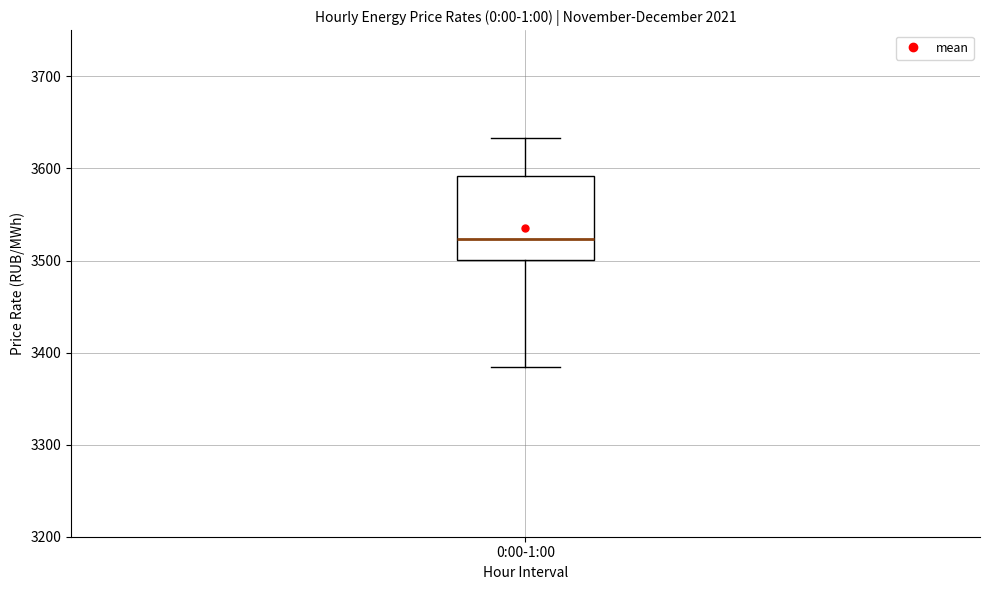

Transcribe this box plot: give where the median line is, the range the box spans, and where the two whiskers end, as read against the y-axis. The values are not printed on the chart, so give them approximately, as read against the axis.

median 3520, box 3500 to 3590, whiskers 3380 to 3630